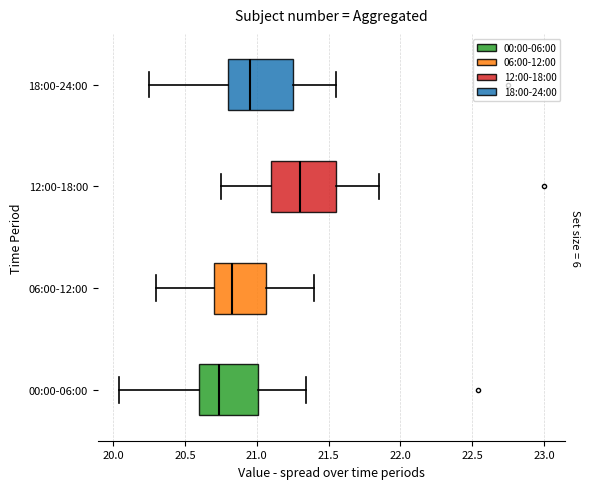

Which box's median line is the furthest to the left?

00:00-06:00